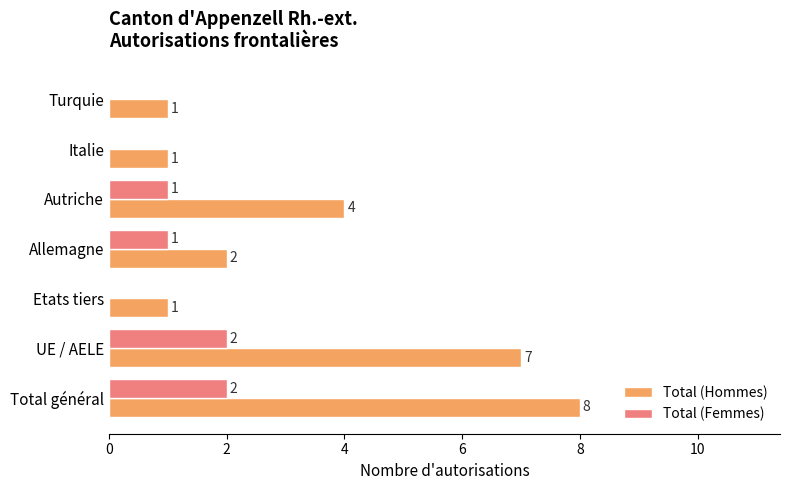

What is the highest value of the Total (Hommes) series?

8